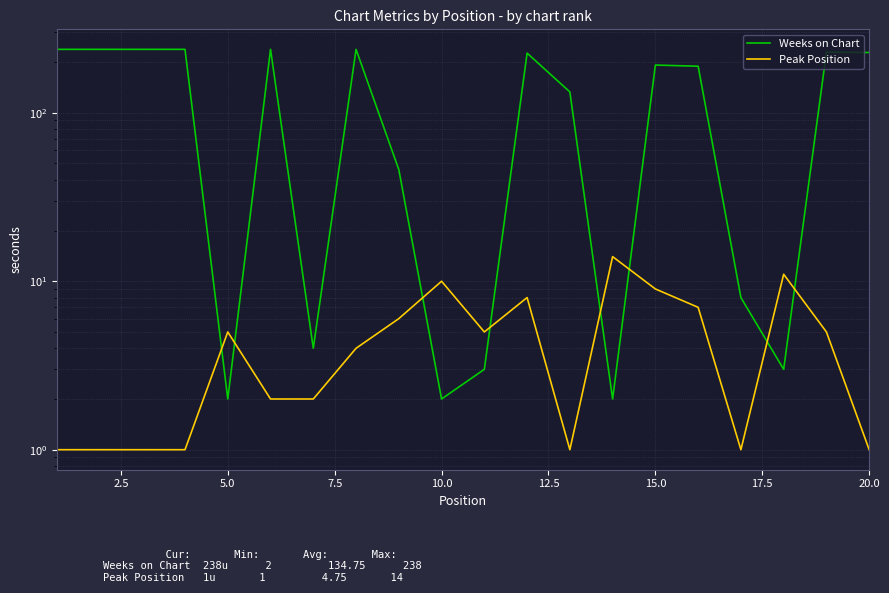

How many distinct data groups are displayed?

2